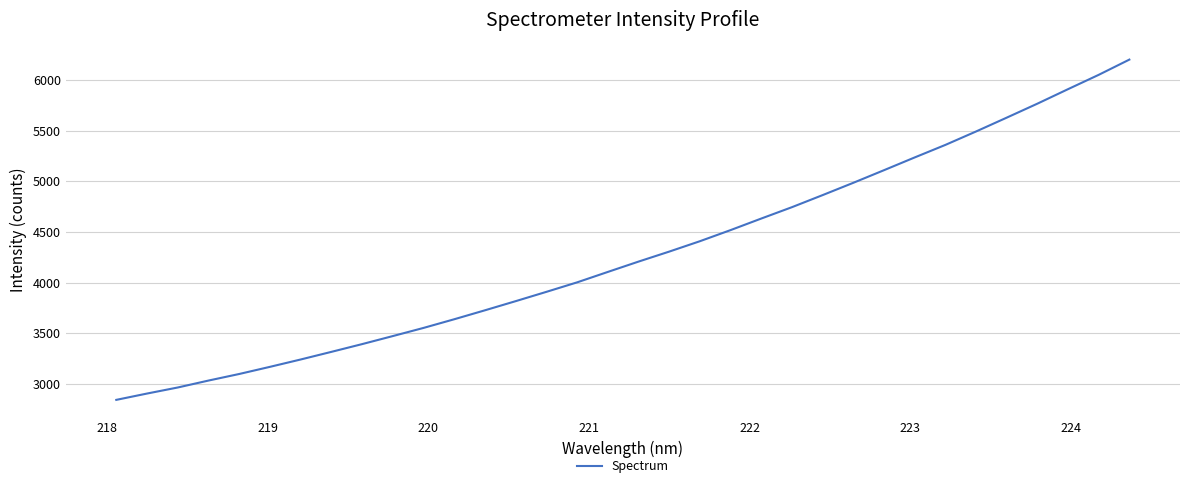

True or false: there are more than 1 points higher than both neighbors.

False